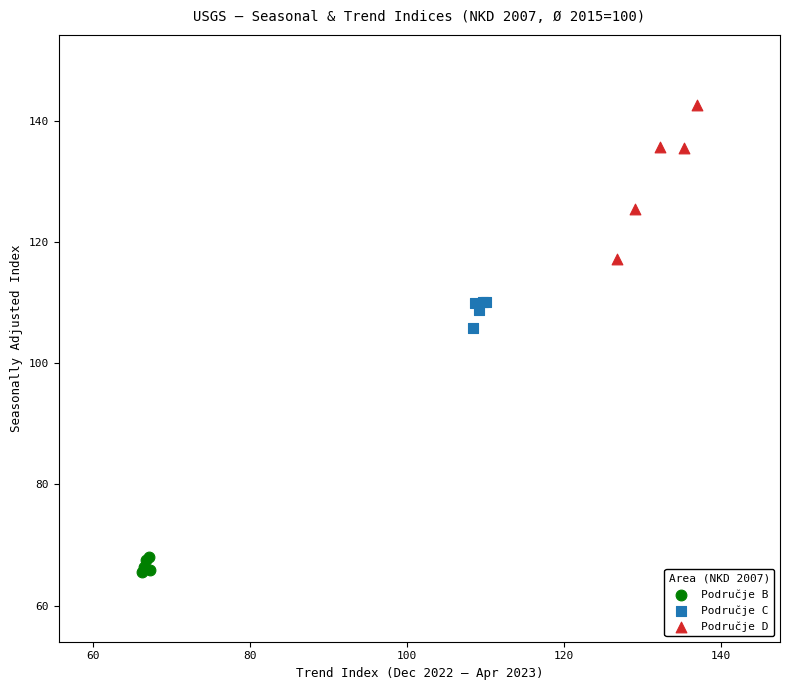

Which series has the largest Y range (max minus min)?

Područje D